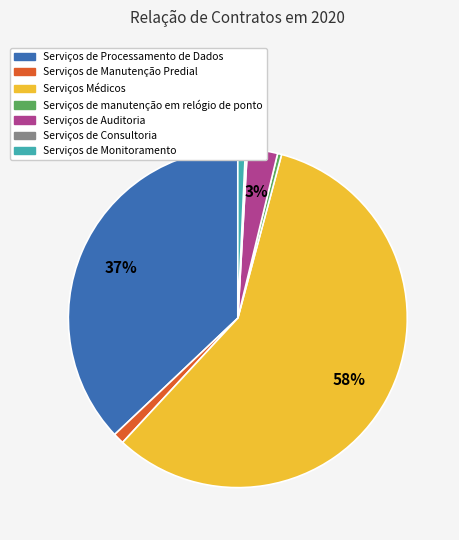

Which slice is the largest?

Serviços Médicos